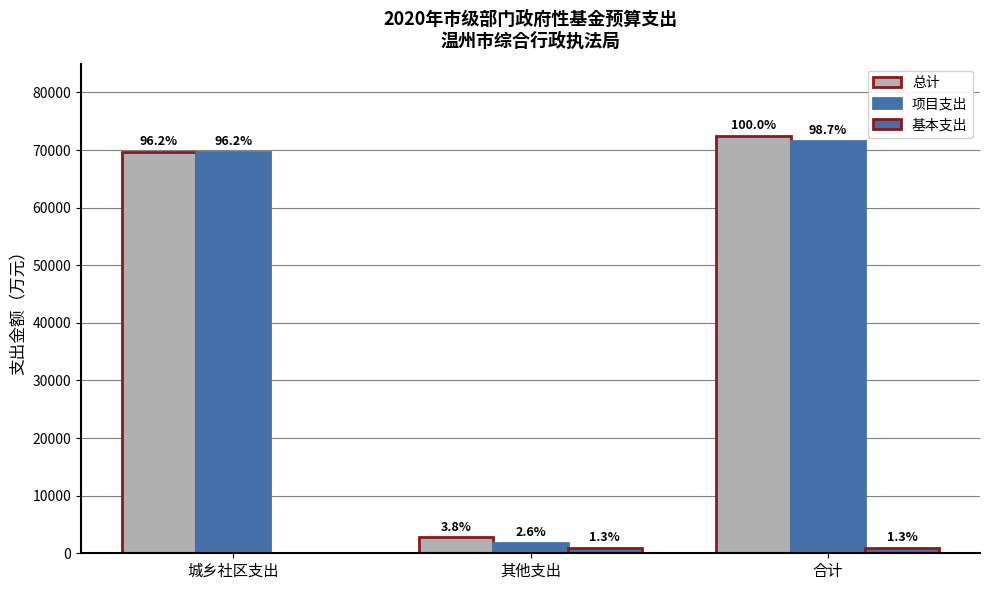

What is the sum of all 项目支出 values?

143188.9